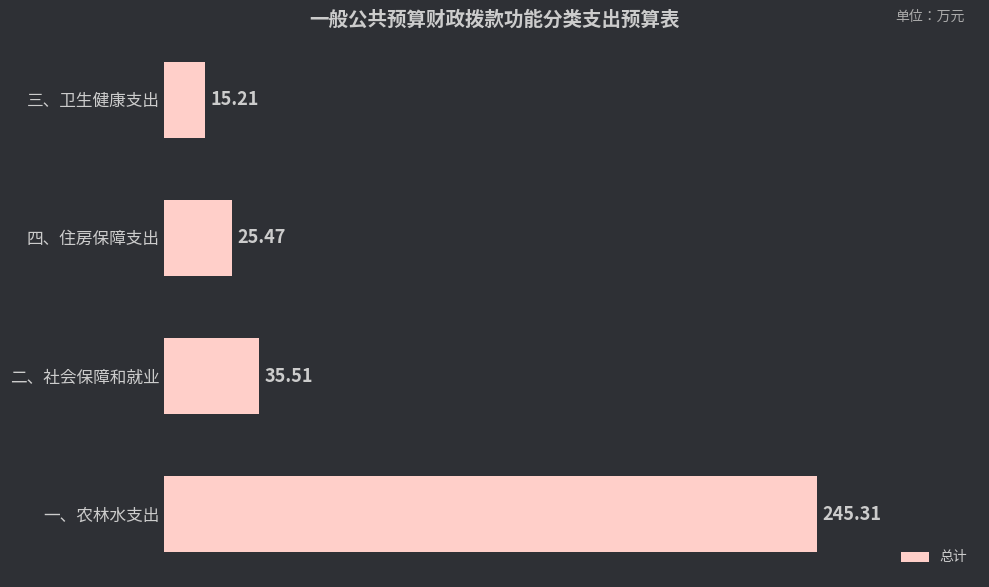

What is the difference between the maximum and minimum values?

230.1